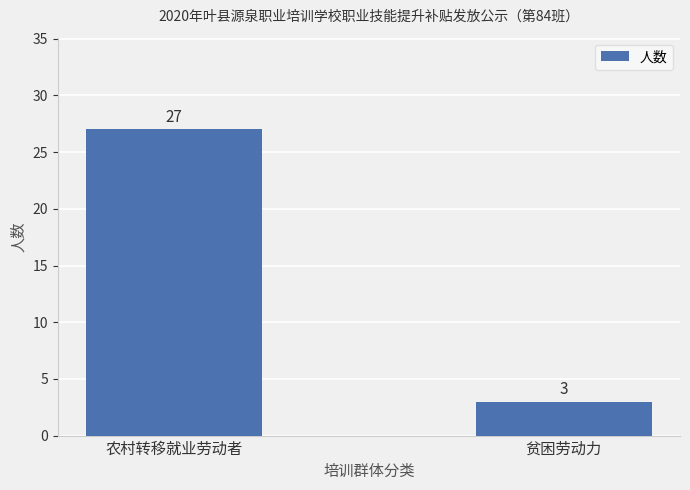

Rank the categories by value from highest to lowest.

农村转移就业劳动者, 贫困劳动力